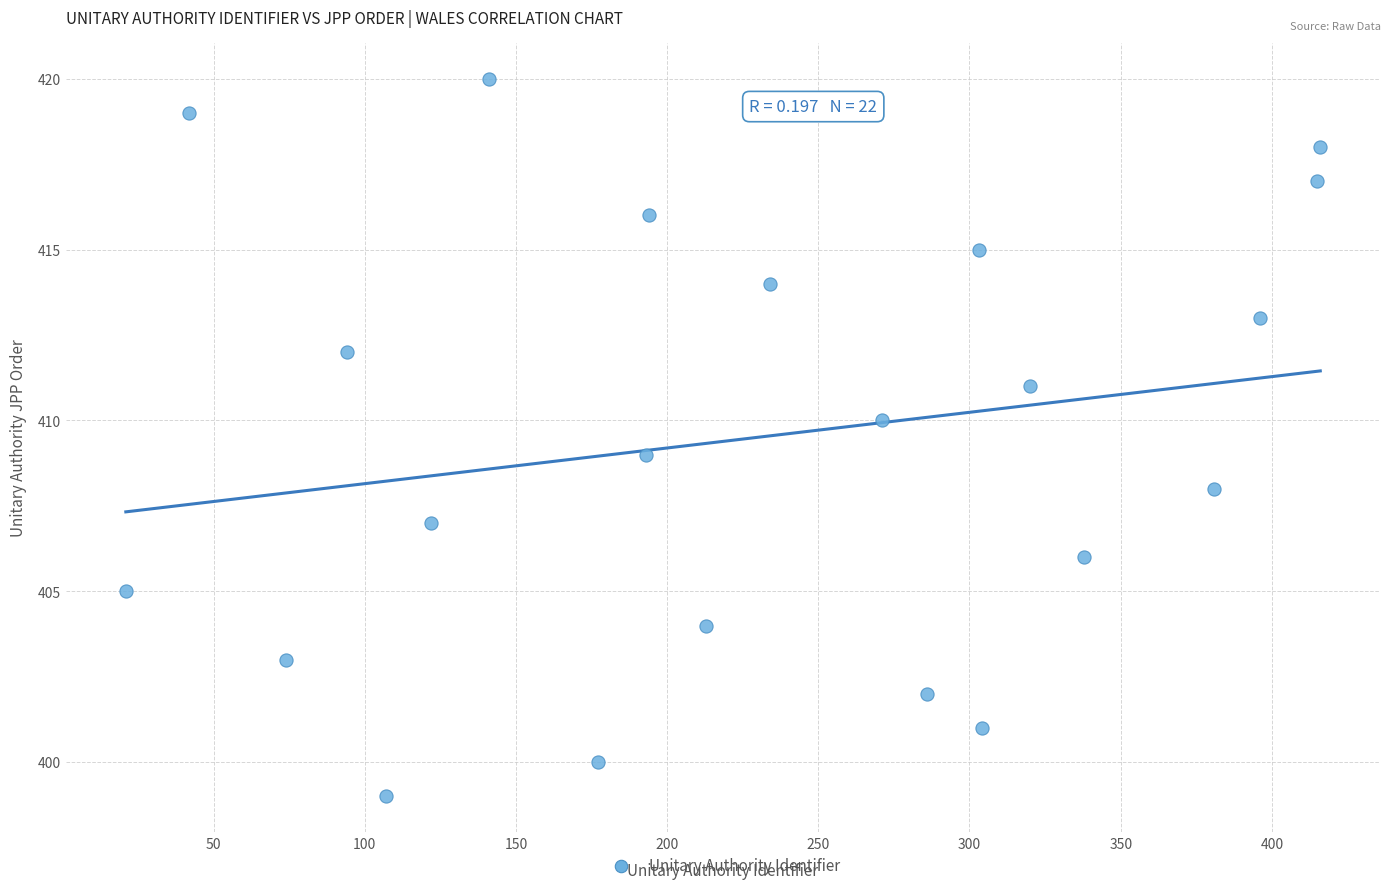

What is the range of Y values (max minus min)?

21